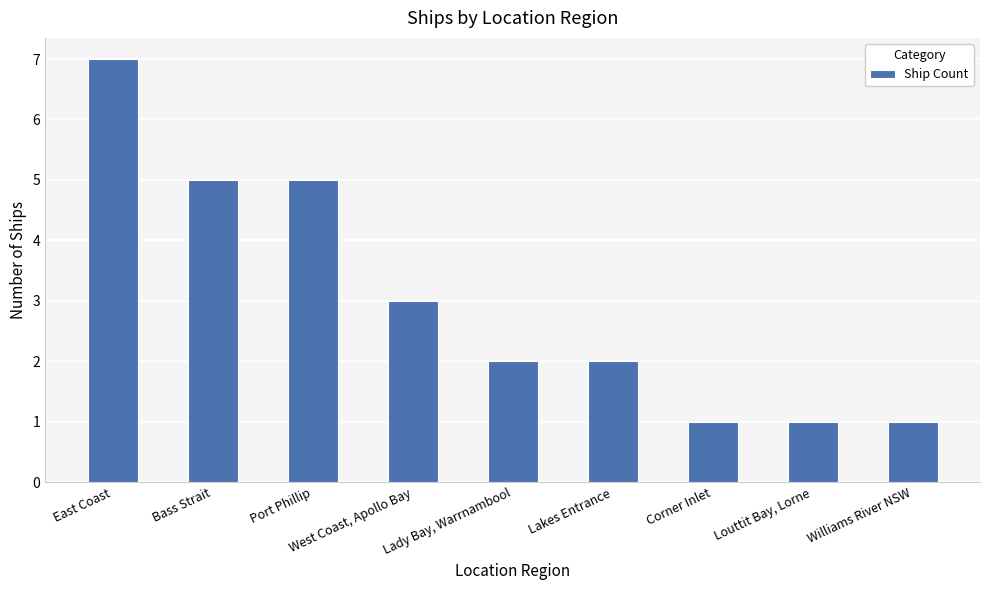

Reading right to left, list all the values displayed in this chart.

1	1	1	2	2	3	5	5	7